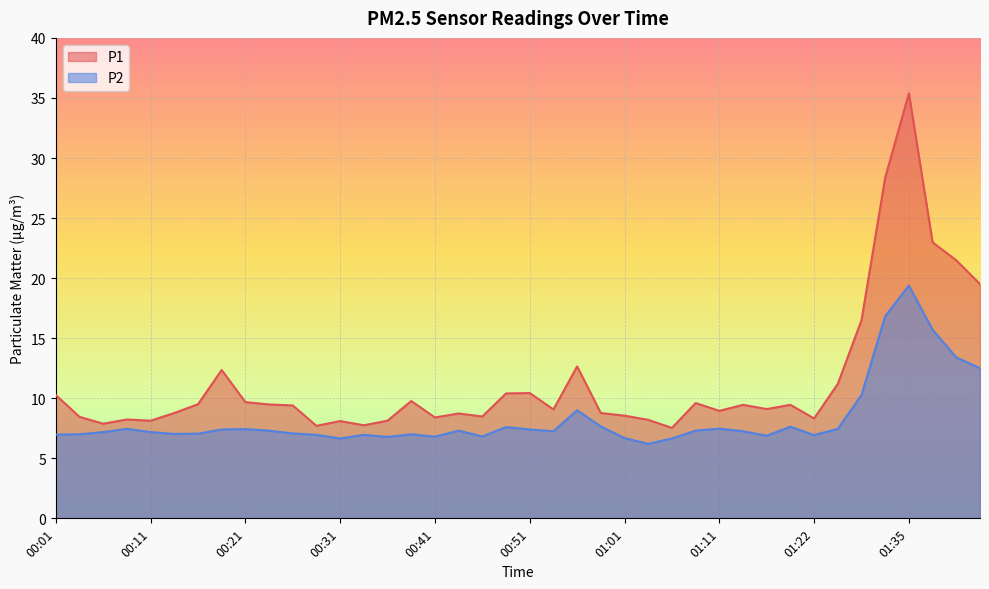

True or false: P1 has more than 1 points higher than both neighbors.

True